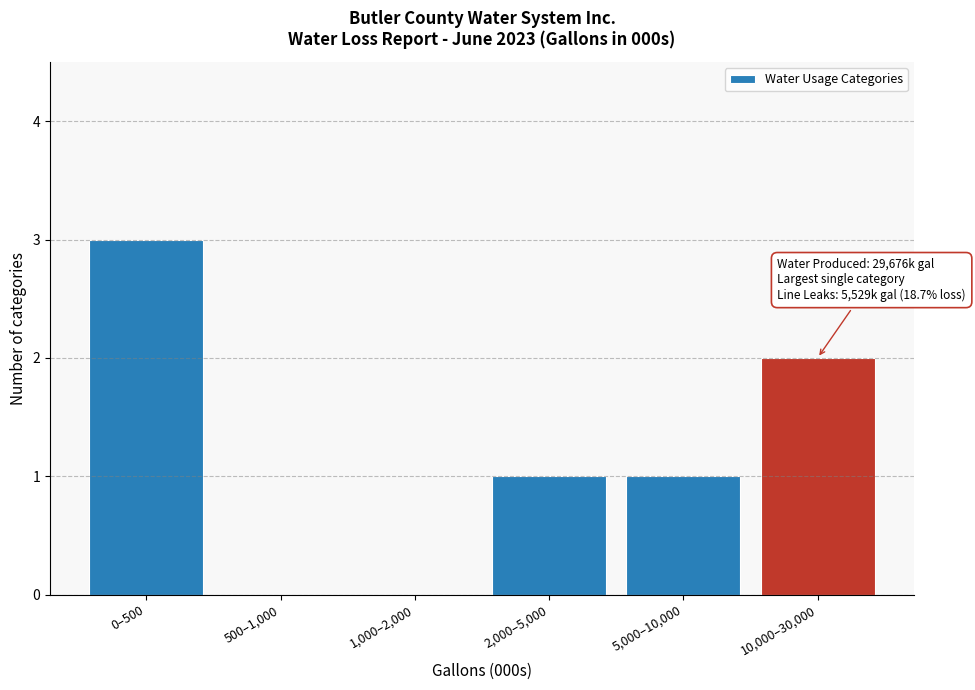

Reading left to right, what are all the values shown in this chart?

0–500=3	500–1,000=0	1,000–2,000=0	2,000–5,000=1	5,000–10,000=1	10,000–30,000=2